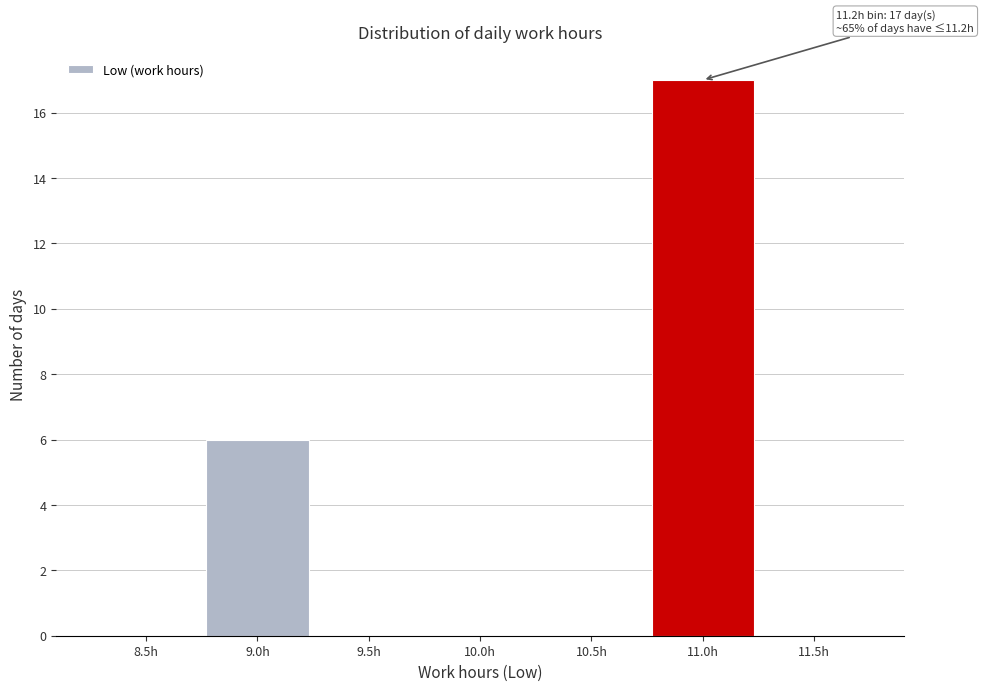

Reading left to right, extract all data points from this chart.

8.5h=0	9.0h=6	9.5h=0	10.0h=0	10.5h=0	11.0h=17	11.5h=0